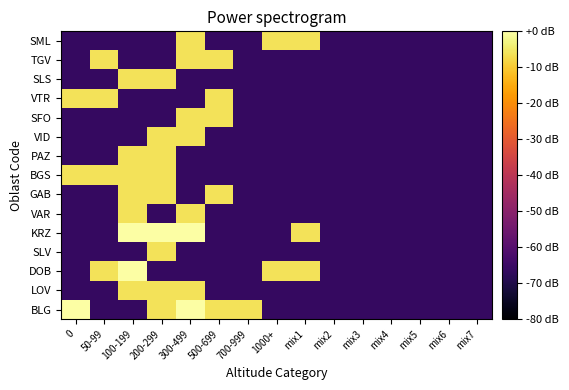

At which category is the sum across all series the highest?

200-299